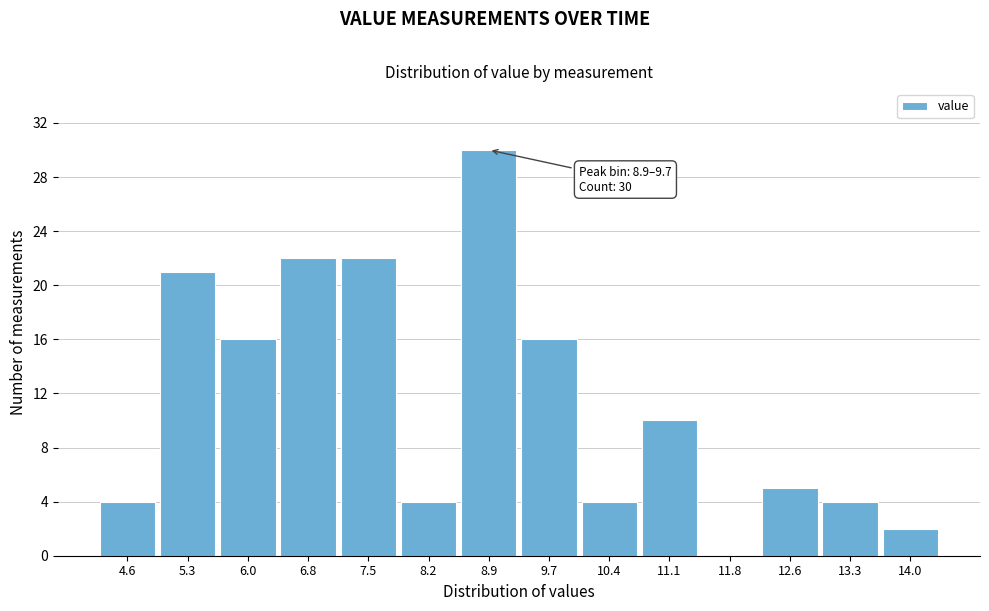

Reading left to right, transcribe all the data shown in this chart.

4.6=4	5.3=21	6.0=16	6.8=22	7.5=22	8.2=4	8.9=30	9.7=16	10.4=4	11.1=10	11.8=0	12.6=5	13.3=4	14.0=2